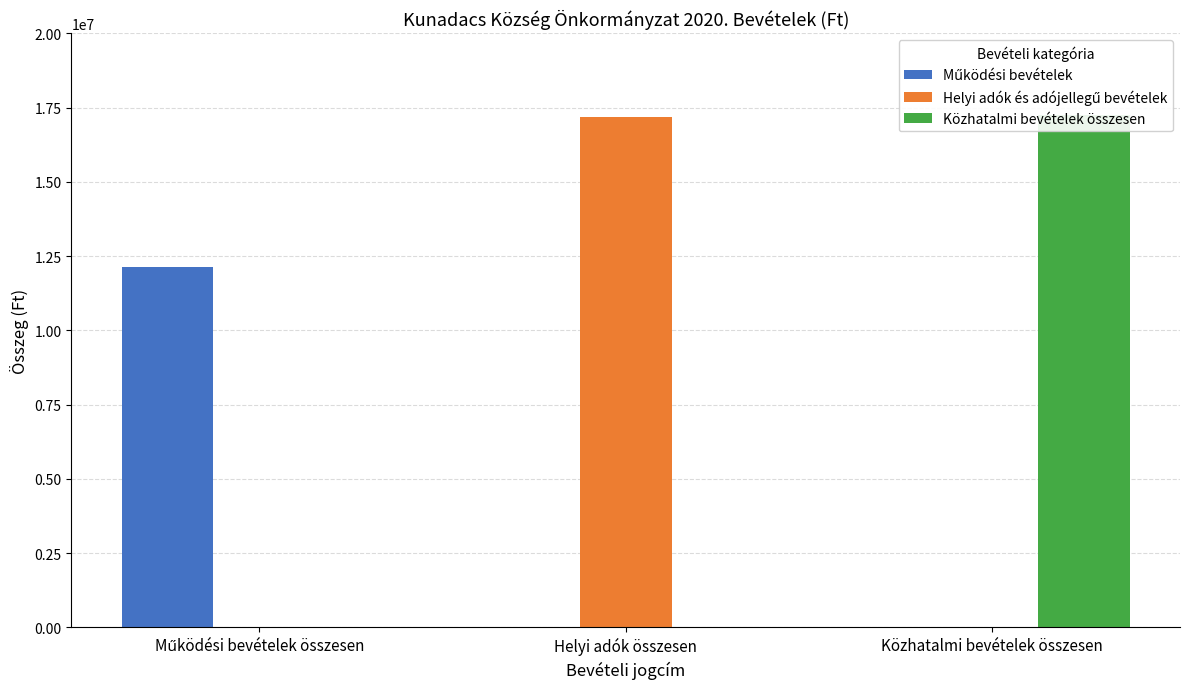

What is the maximum value for Helyi adók és adójellegű bevételek?

17200000